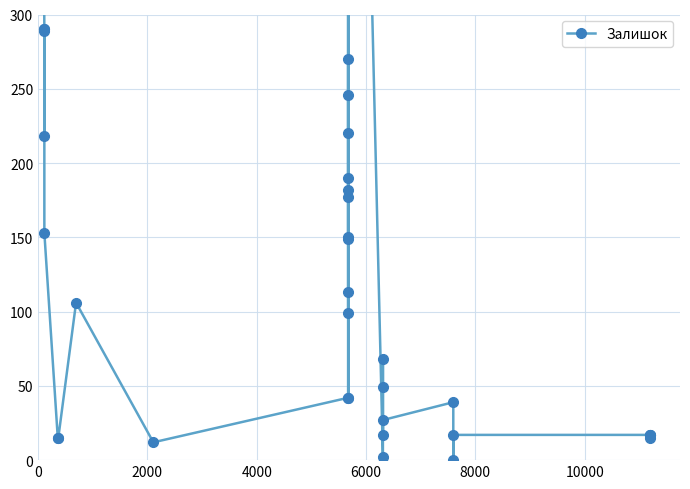

How many positive values are there?

39